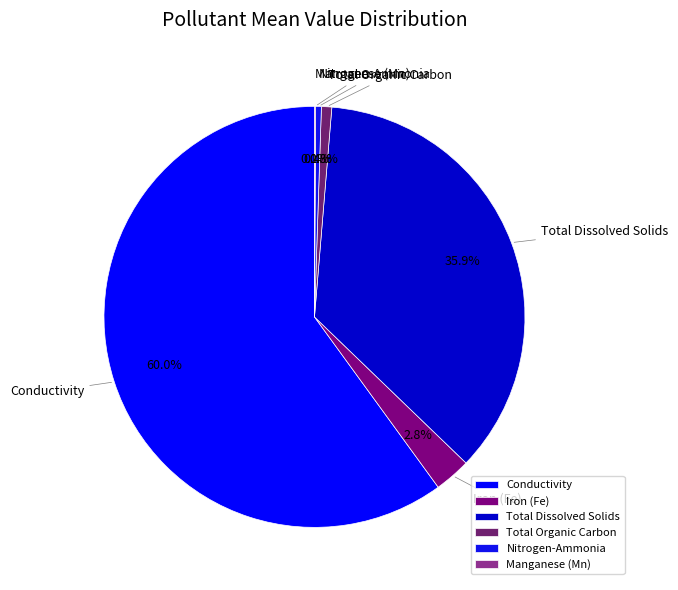

True or false: Nitrogen-Ammonia accounts for 0% of the total.

True